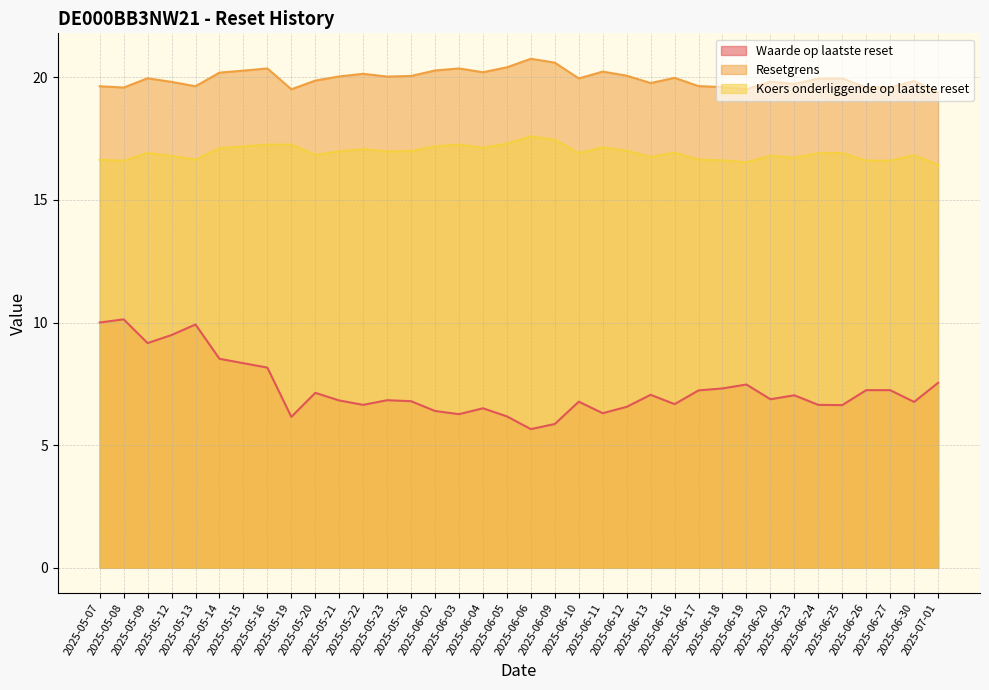

Which series changed the most between 2025-05-15 and 2025-05-20?

Waarde op laatste reset